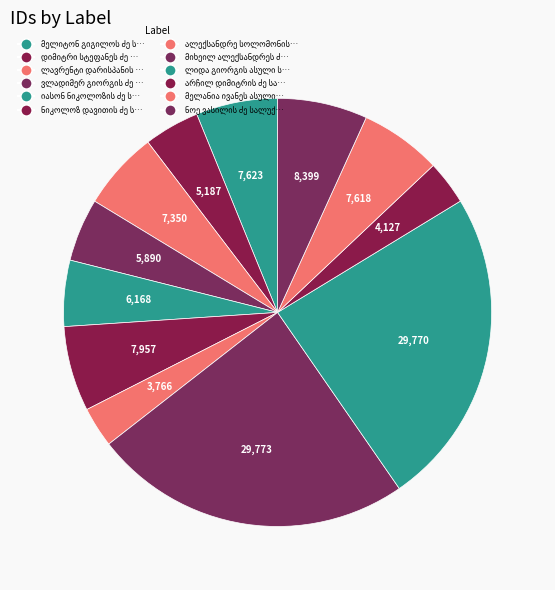

What is the ratio of the value at არჩილ დიმიტრის ძე სალუქვაძე to the value at მელანია ივანეს ასული სიმონიძე?

0.5